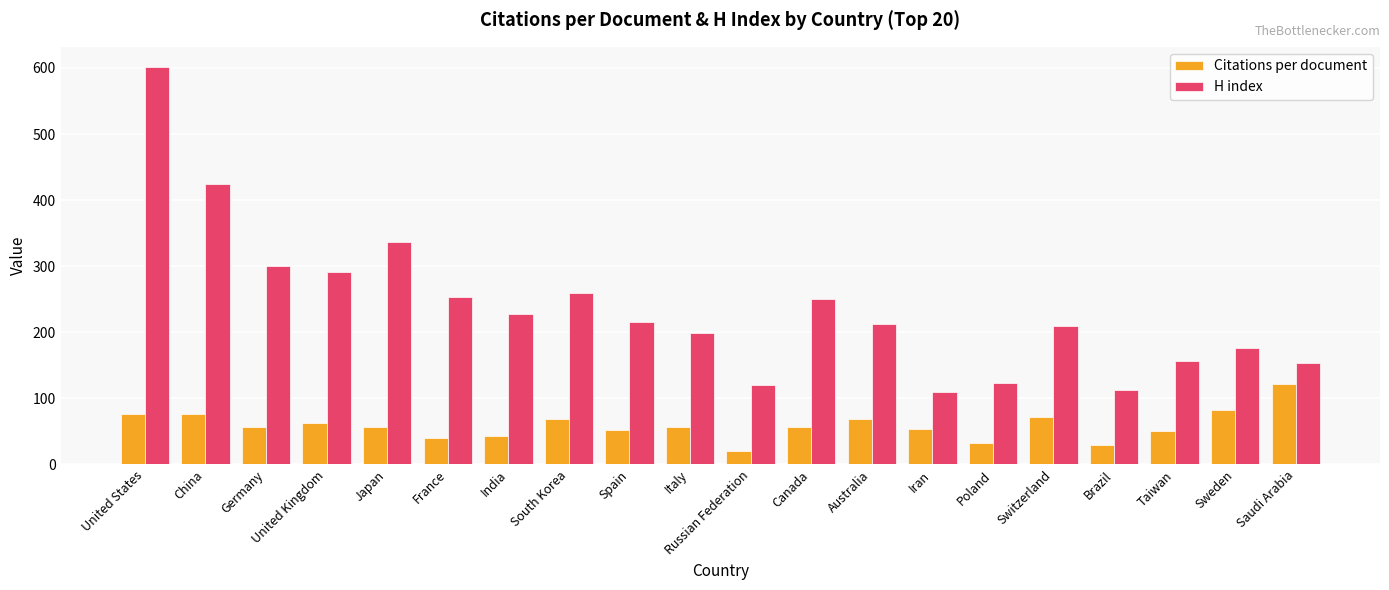

What is the difference between the maximum and minimum values in the Citations per document series?

100.7